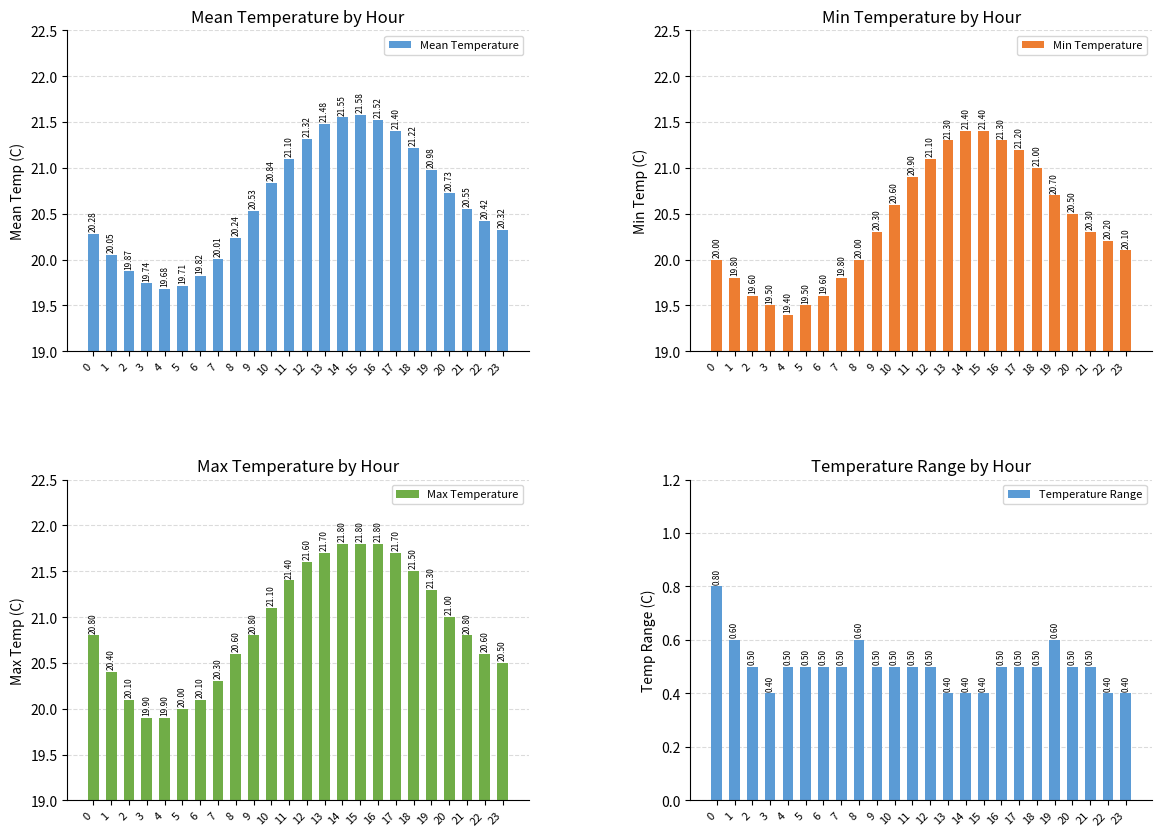

What are all the series names shown in the legend?

Mean Temperature, Min Temperature, Max Temperature, Temperature Range